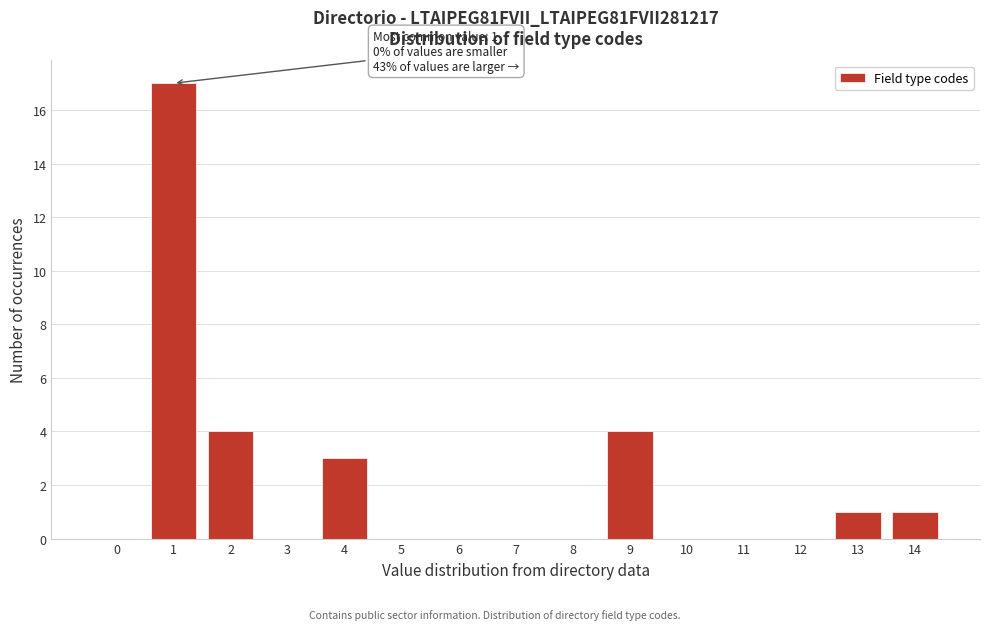

Reading right to left, what are all the values shown in this chart?

14=1	13=1	12=0	11=0	10=0	9=4	8=0	7=0	6=0	5=0	4=3	3=0	2=4	1=17	0=0